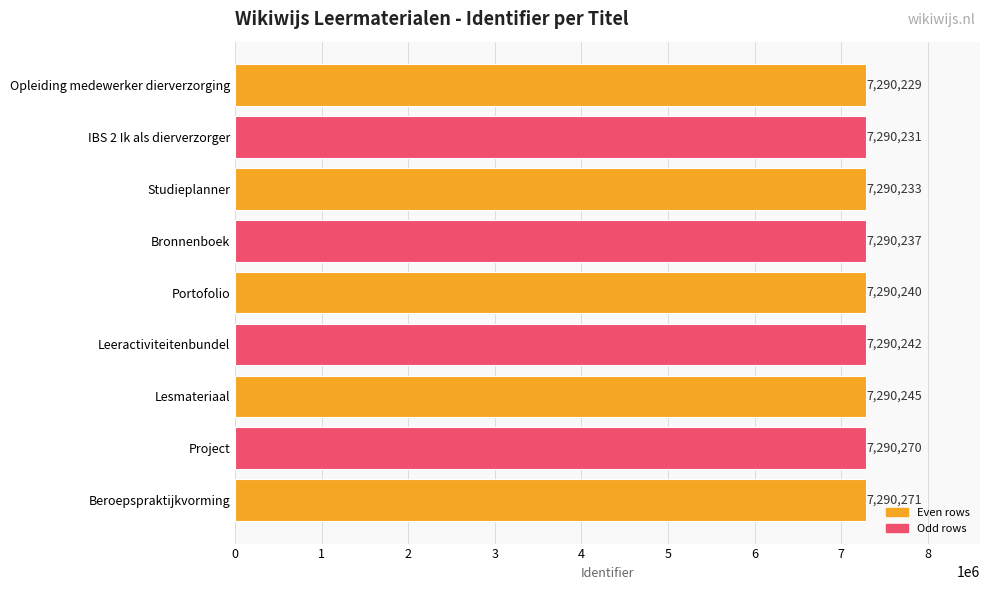

Where is the data nearest to the value 7290250?

Lesmateriaal